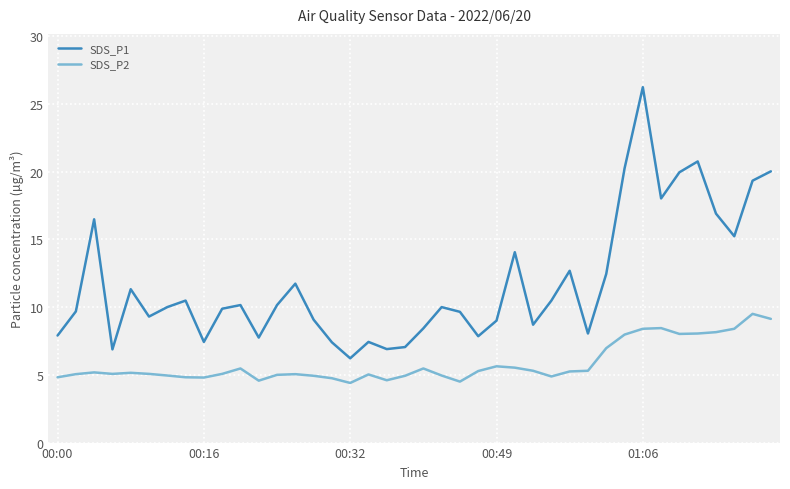

Which series has the largest total across all categories?

SDS_P1